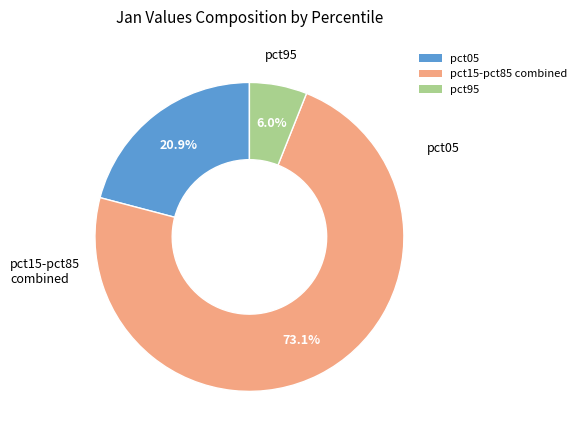

Between pct95 and pct05, which is larger?

pct05